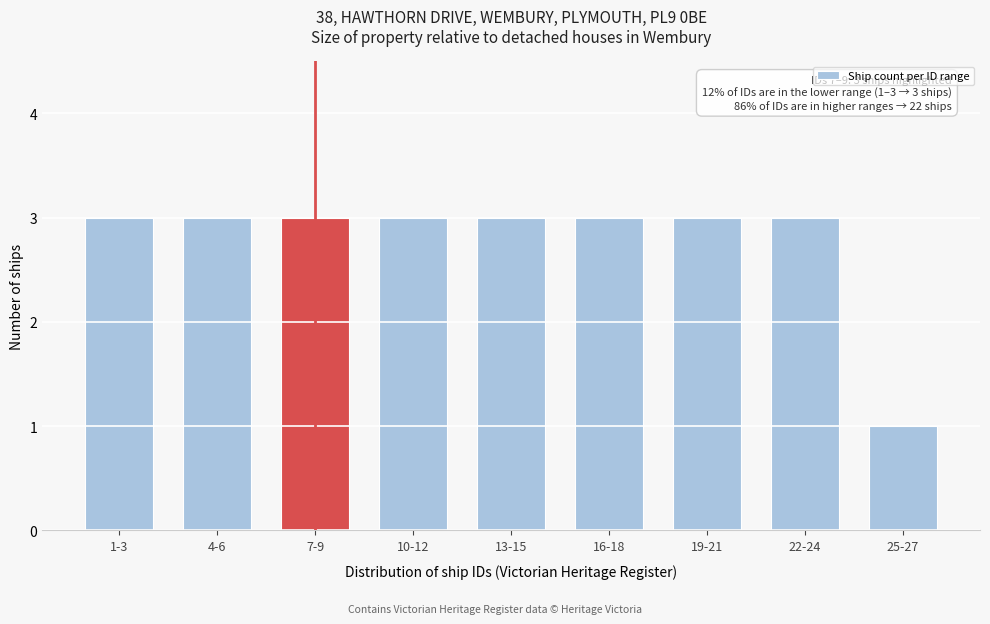

Reading left to right, what are all the values shown in this chart?

1-3=3	4-6=3	7-9=3	10-12=3	13-15=3	16-18=3	19-21=3	22-24=3	25-27=1